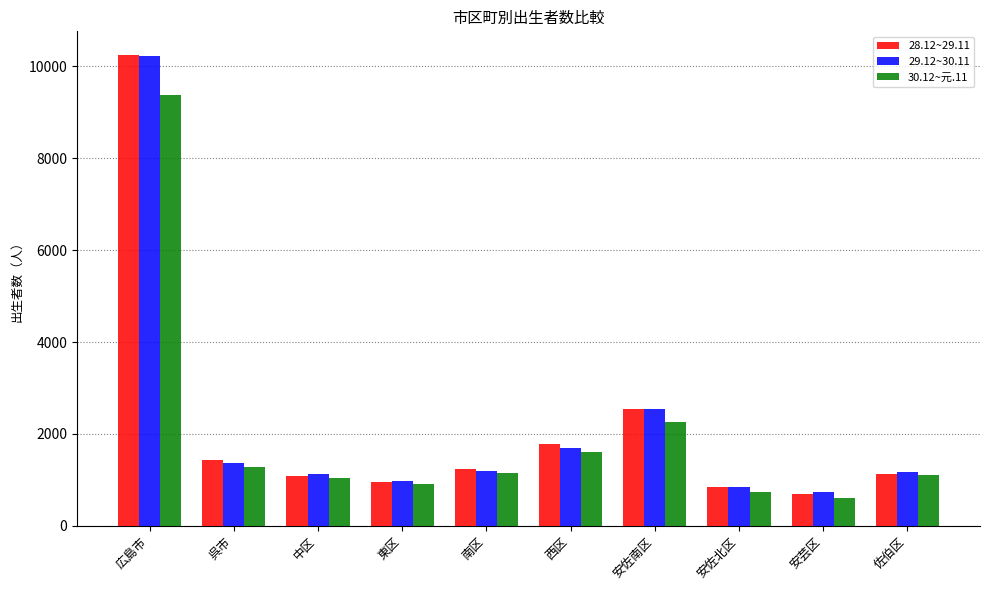

What is the spread (max minus min) of values at 佐伯区?

63